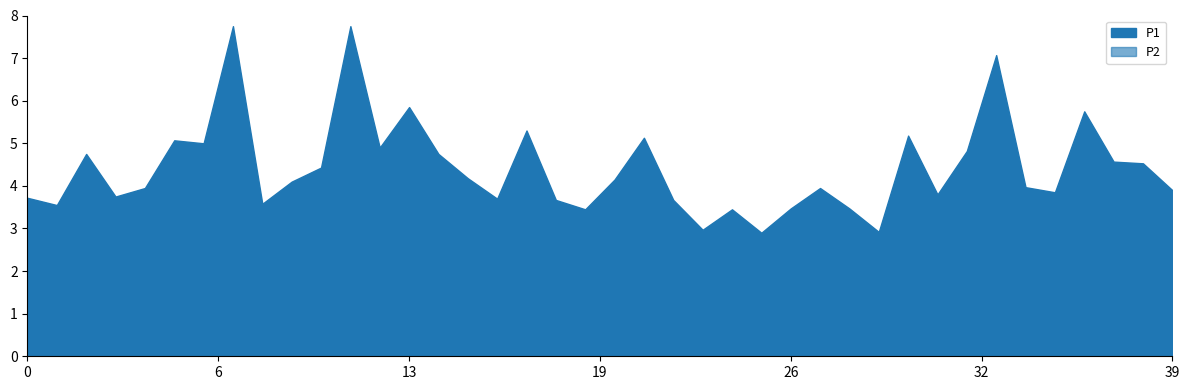

List the series in order of their peak value, lowest first.

P2, P1